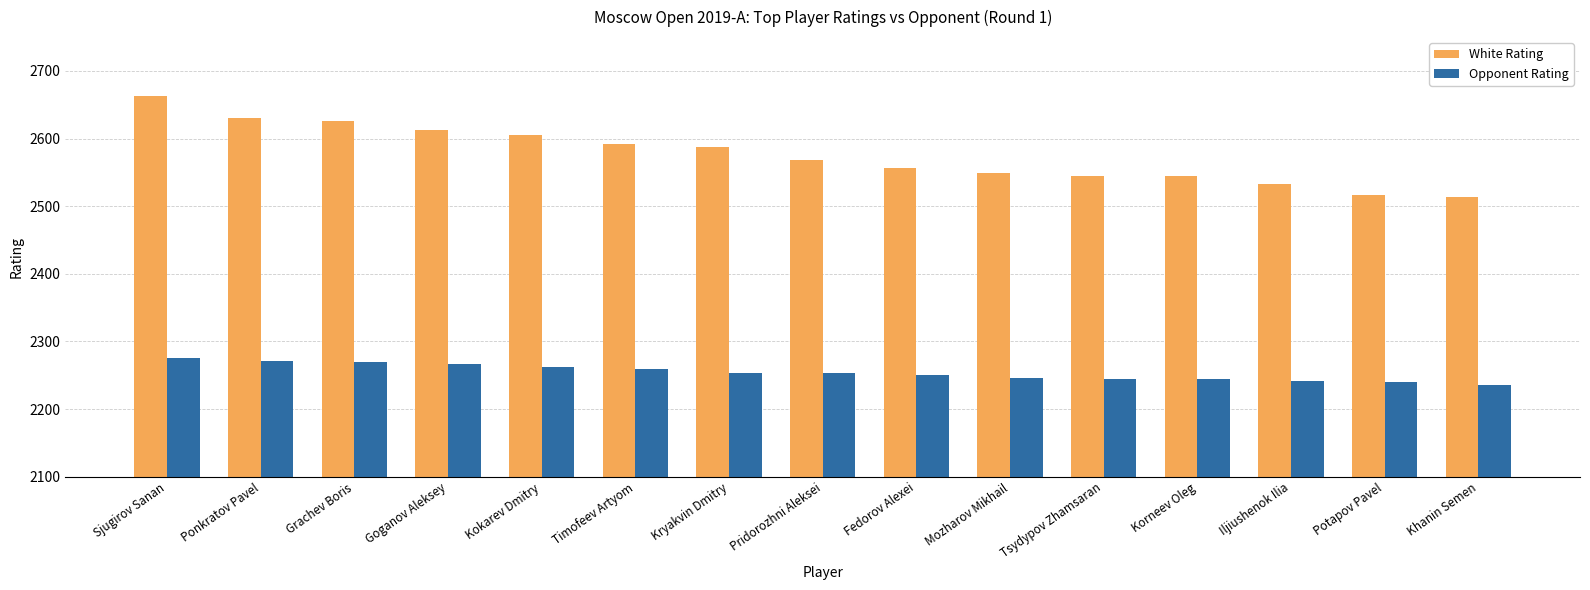

What is the spread (max minus min) of values at Fedorov Alexei?

307